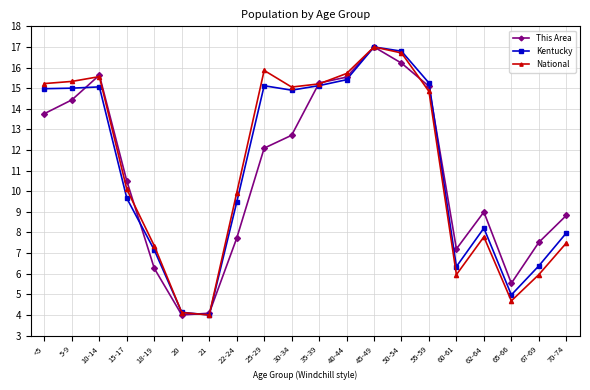

What position from the left is 67-69?

19